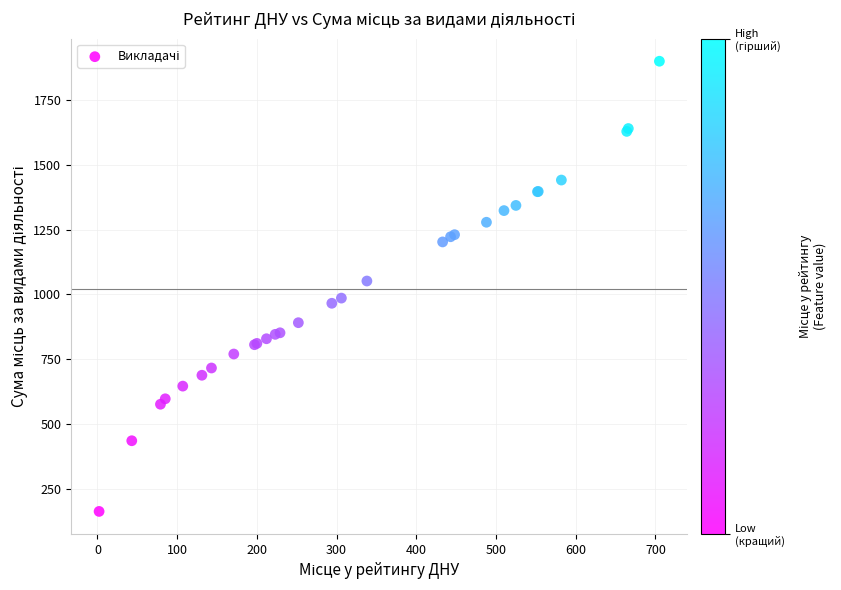

What Y value in the scatter plot is closest to 1031?

1052